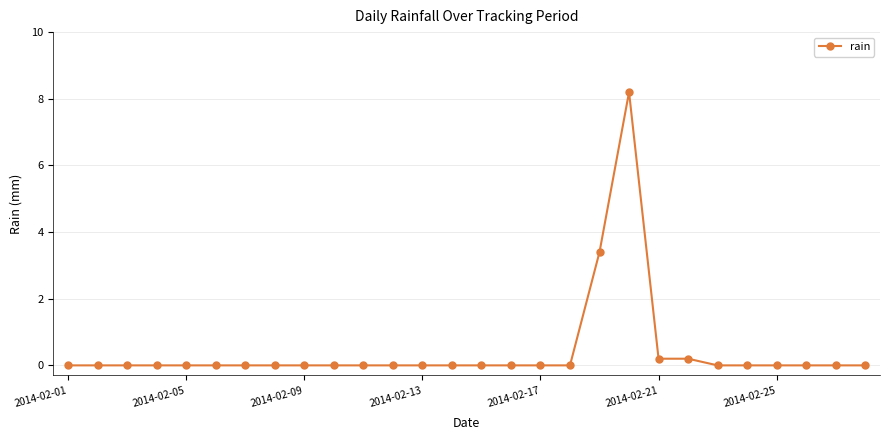

Reading left to right, extract all data points from this chart.

0.0	0.0	0.0	0.0	0.0	0.0	0.0	0.0	0.0	0.0	0.0	0.0	0.0	0.0	0.0	0.0	0.0	0.0	3.4	8.2	0.2	0.2	0.0	0.0	0.0	0.0	0.0	0.0